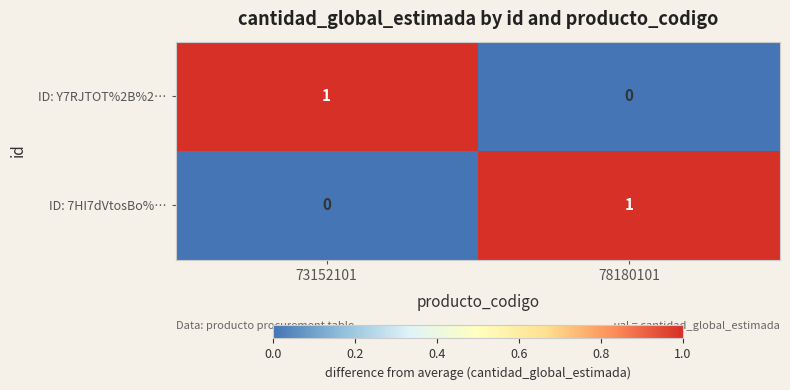

True or false: ID: 7HI7dVtosBo%… has a value of 1 at 78180101.

True